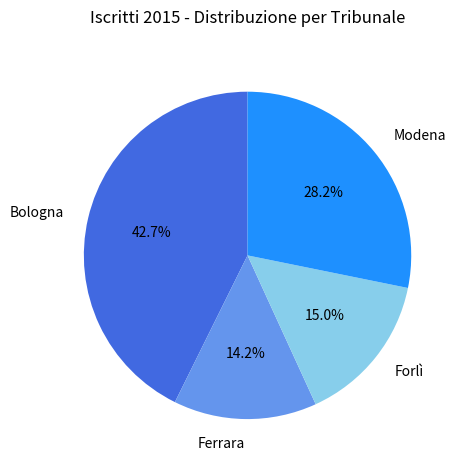

Which has a higher value, Forlì or Bologna?

Bologna